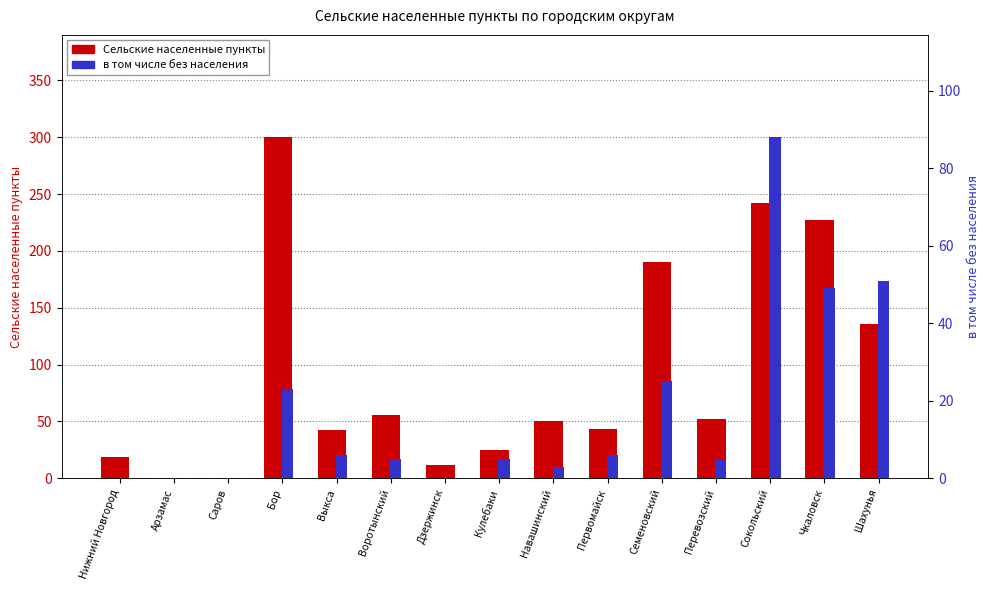

The value of Сельские населенные пункты at Выкса is 56. True or false?

False